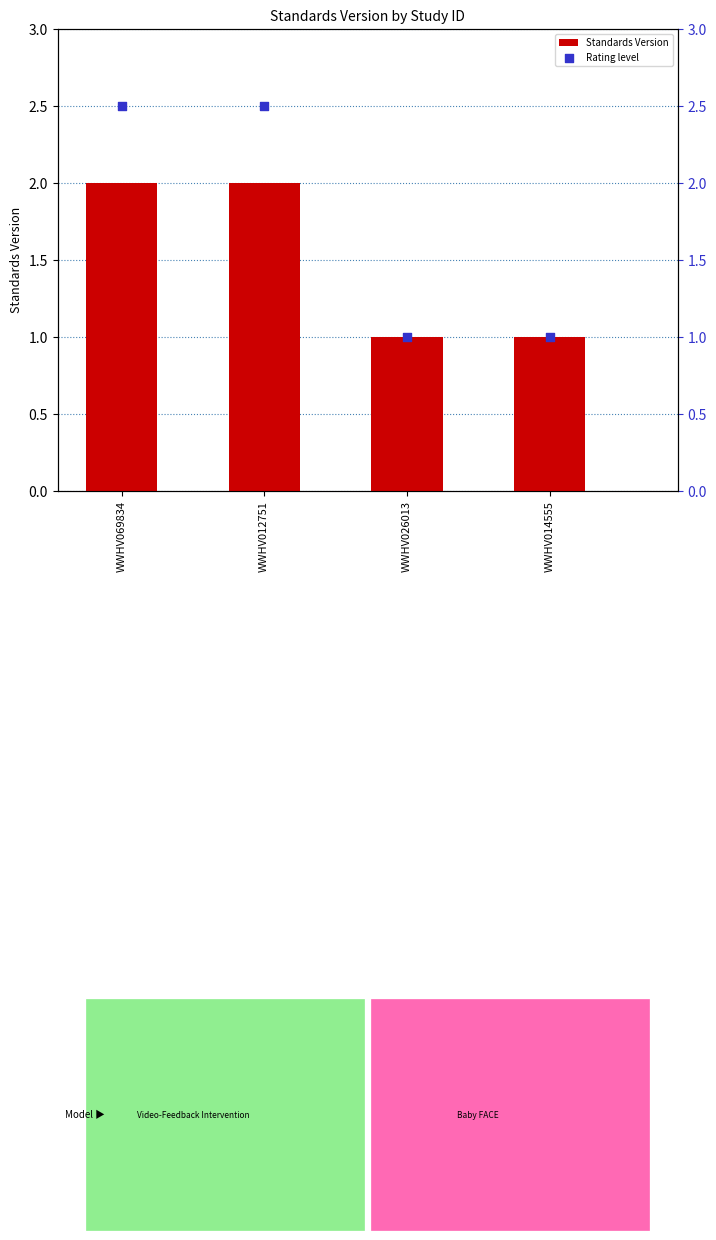

What is the total value across all series at WWHV014555?

2.0